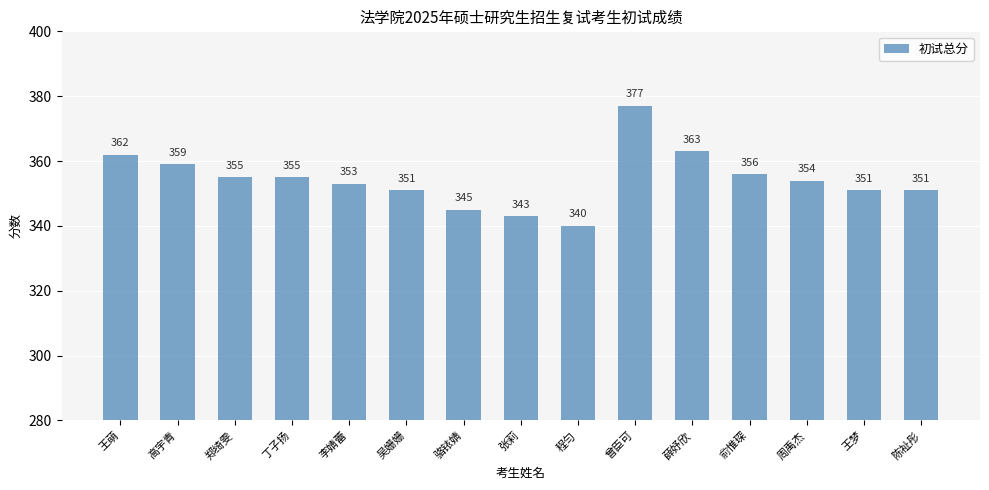

What is the ratio of the value at 曾臣可 to the value at 周禹杰?

1.1